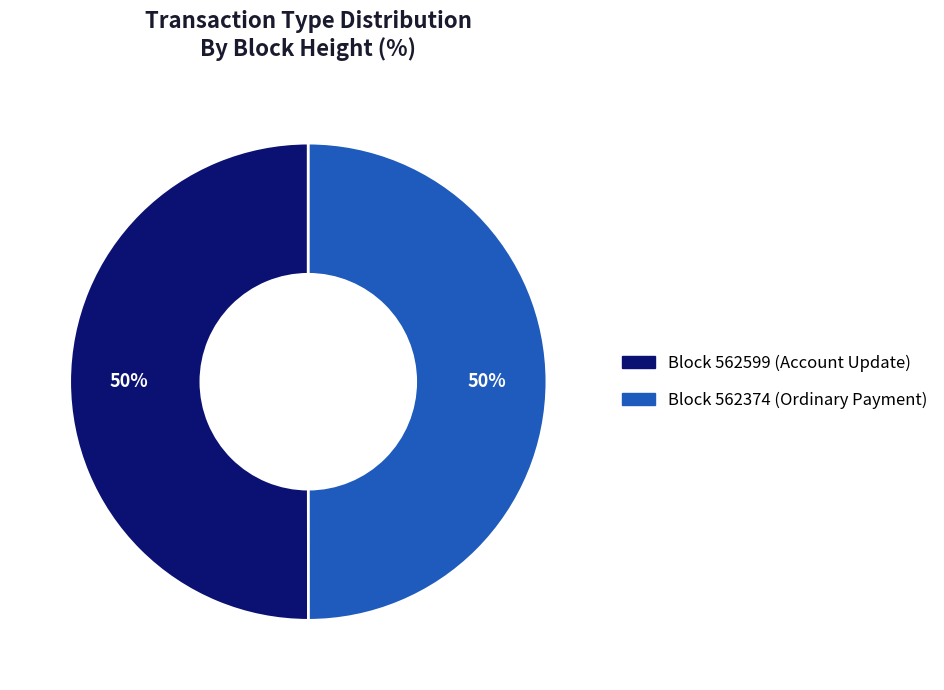

How many slices are in this pie chart?

2